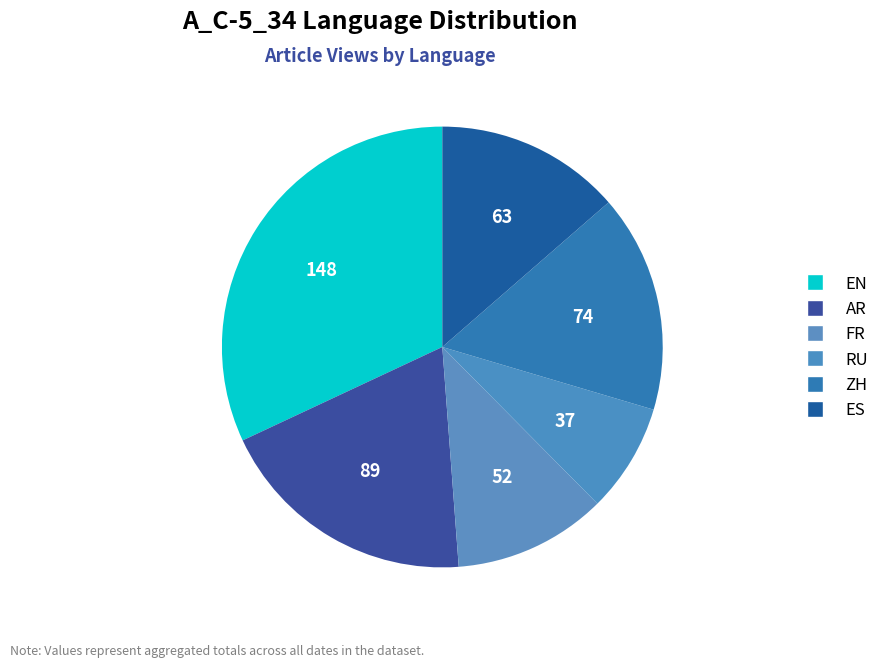

To the nearest percent, what is the average slice percentage?

17%